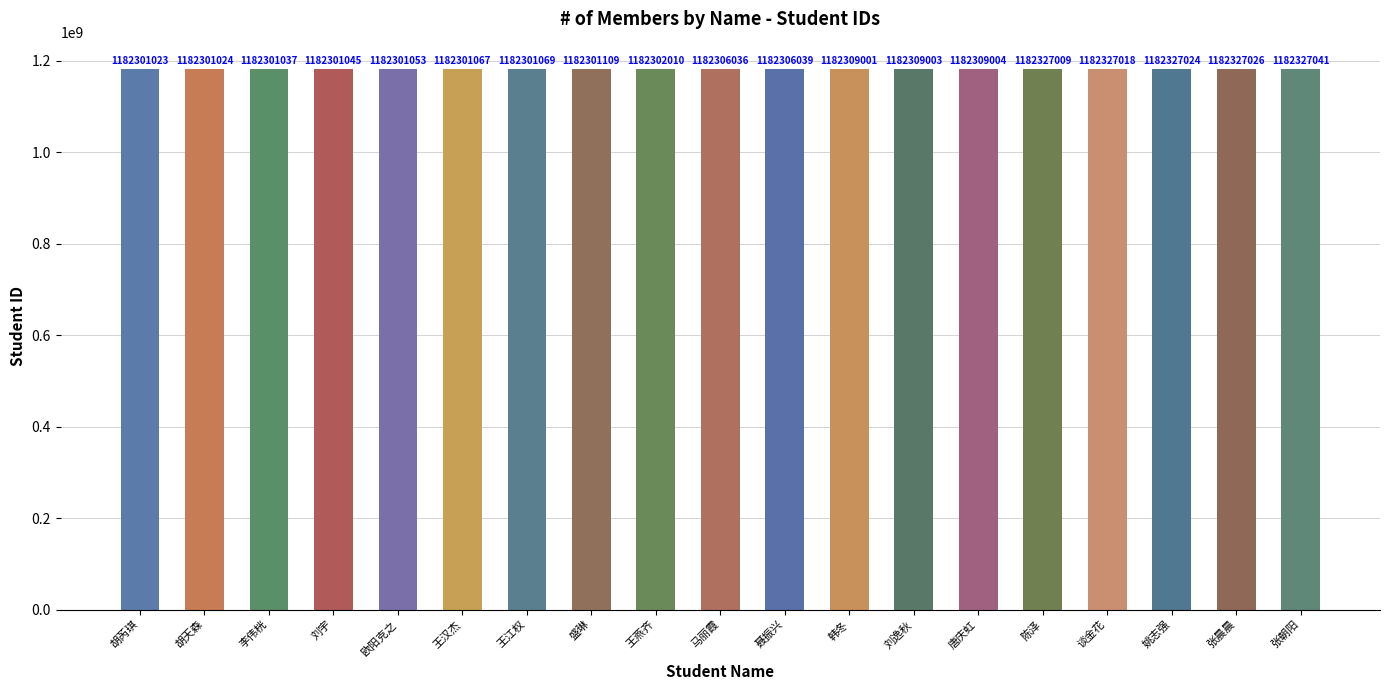

Between 张晨晨 and 唐庆虹, which is larger?

张晨晨